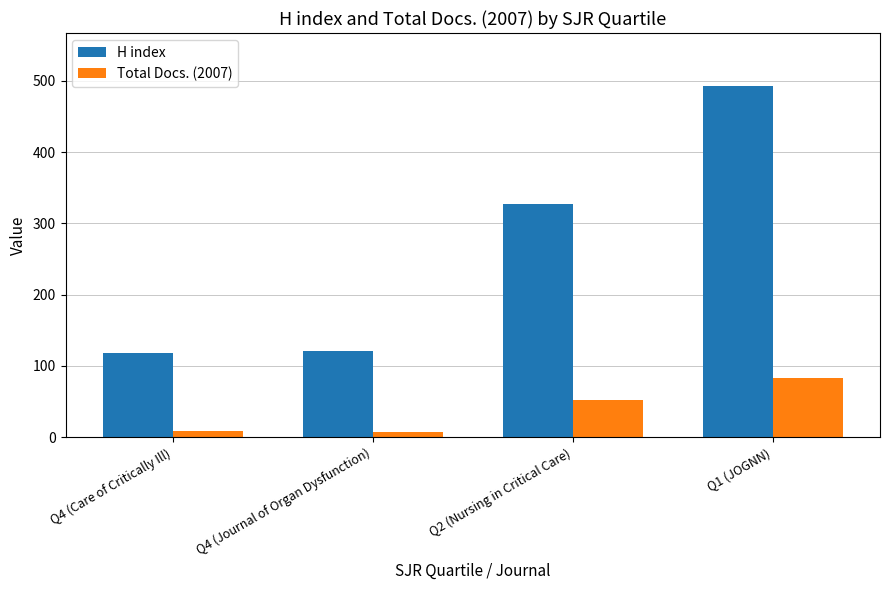

Where is Total Docs. (2007) nearest to the value 45?

Q2 (Nursing in Critical Care)